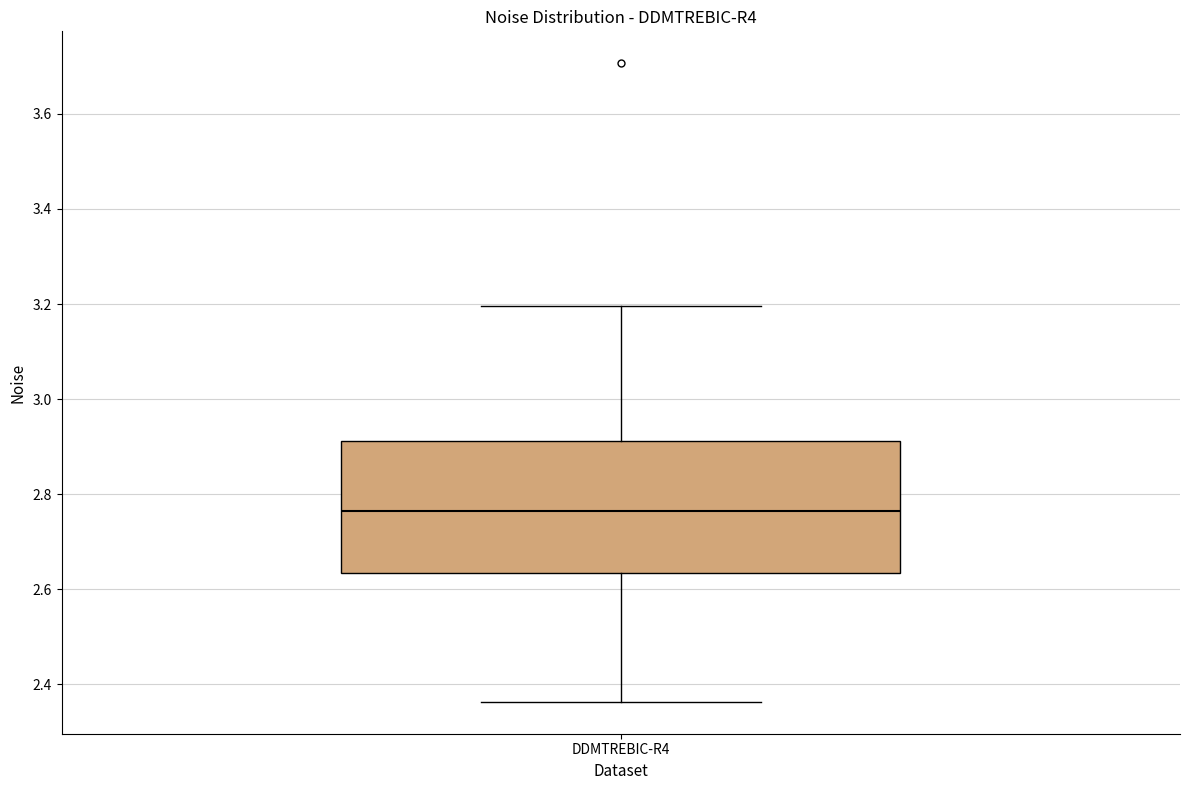

Where does the lower whisker of the box for DDMTREBIC-R4 end on the y-axis? The values are not printed on the chart, so give them approximately, as read against the axis.

2.36